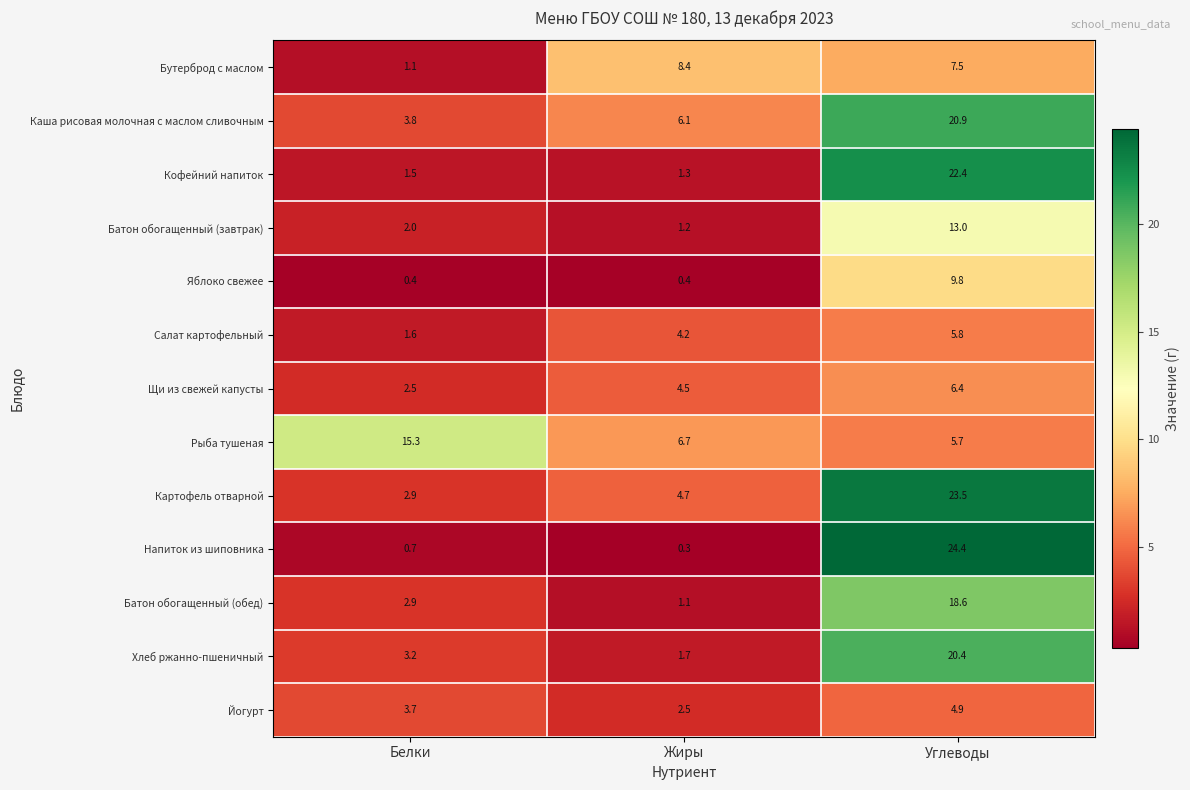

What is the average value of the Кофейний напиток series?

8.4